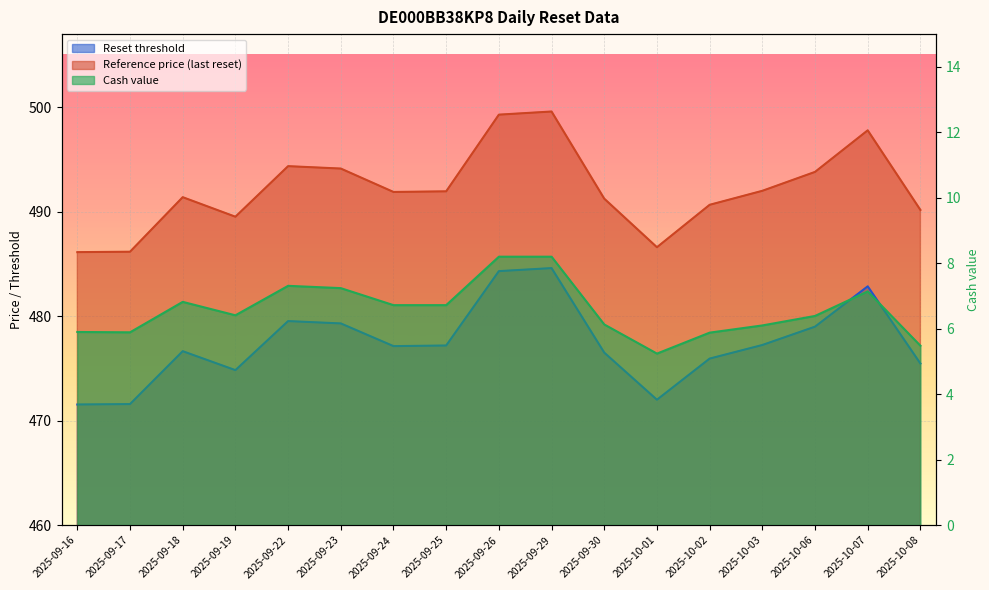

Read the Reset threshold value at 2025-09-23.

479.3